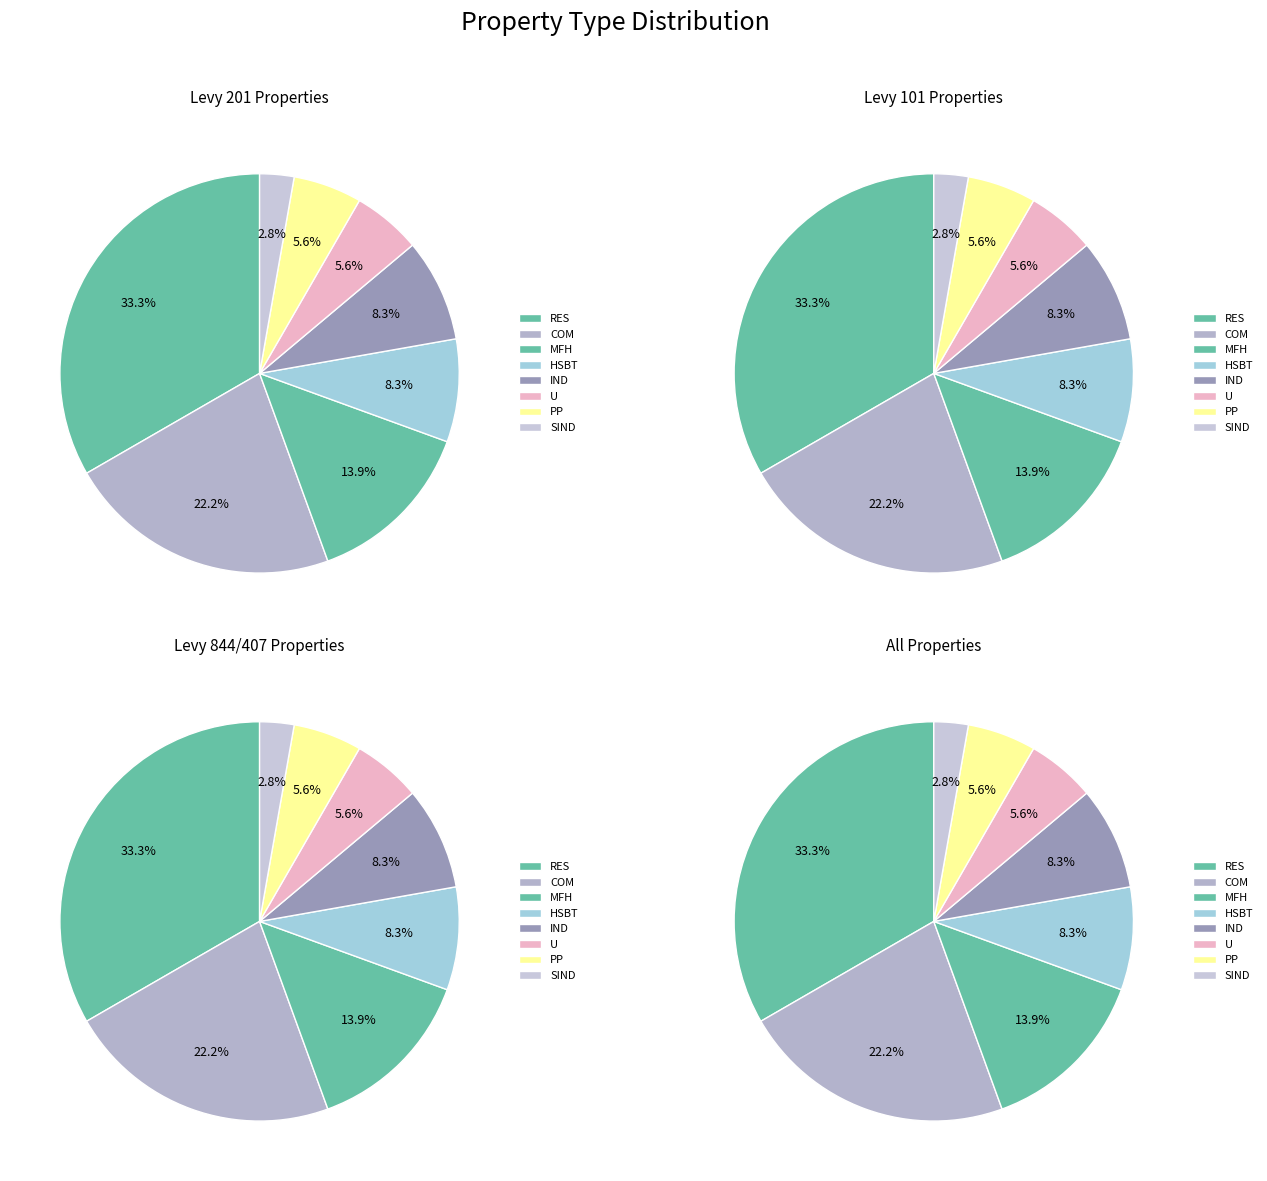

Do IND and MFH together represent more than half of the pie?

No